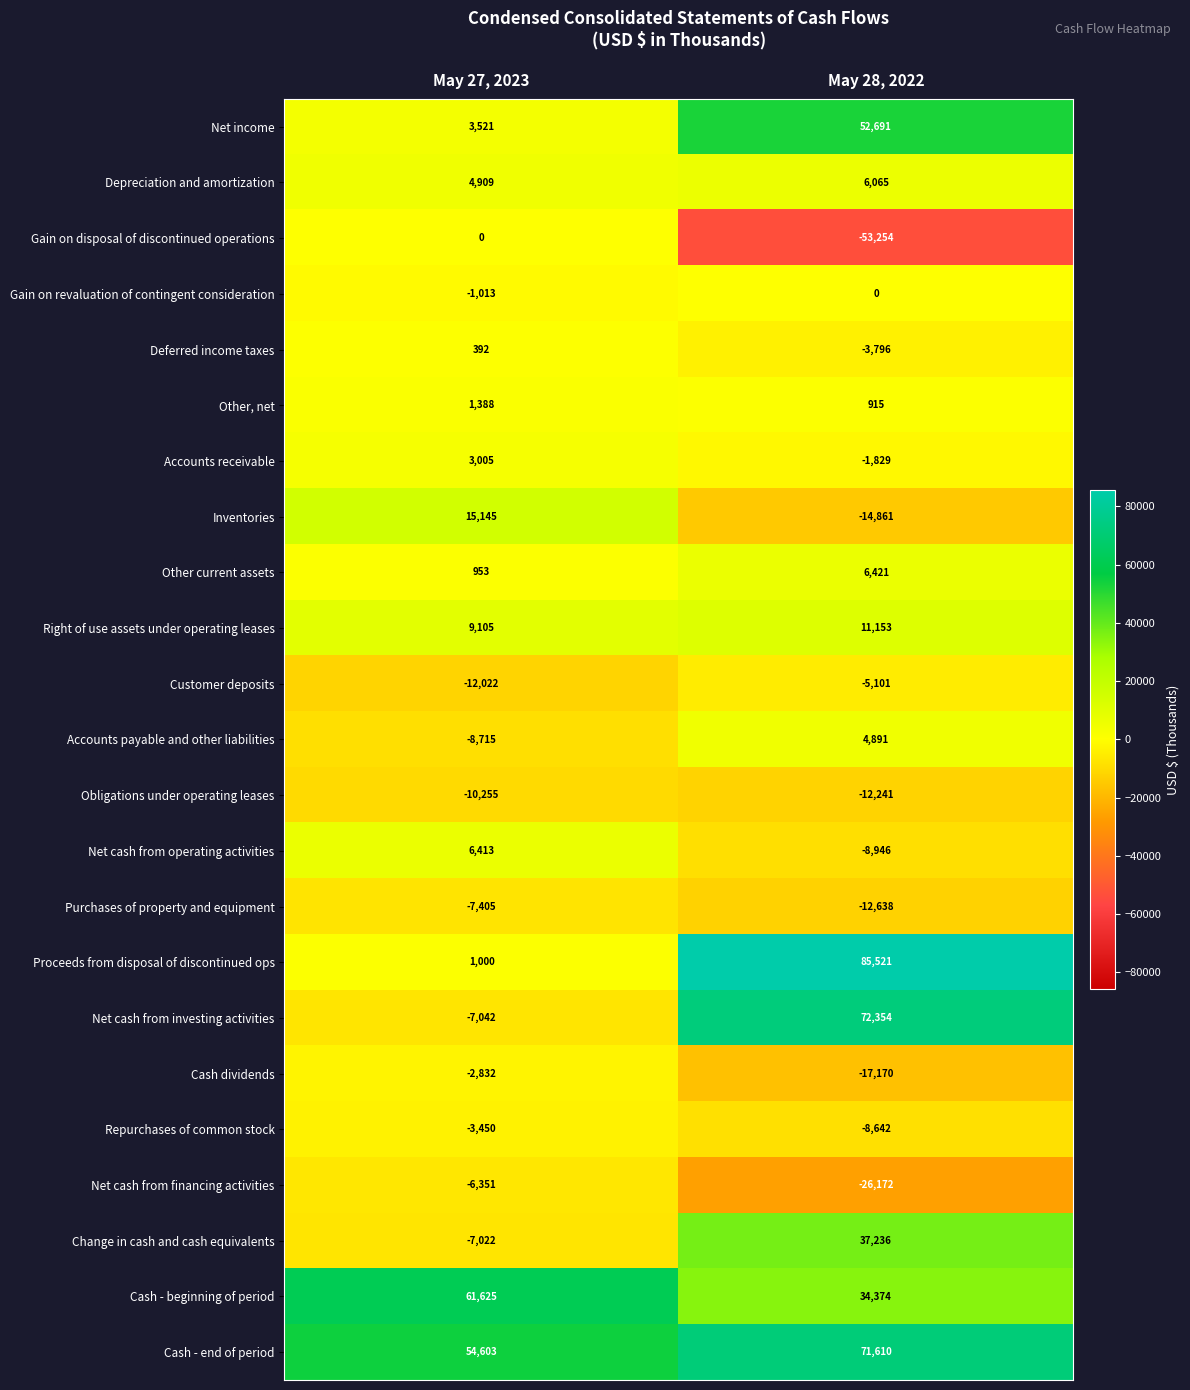

What is the difference between the maximum and minimum values in the Net cash from operating activities series?

15359